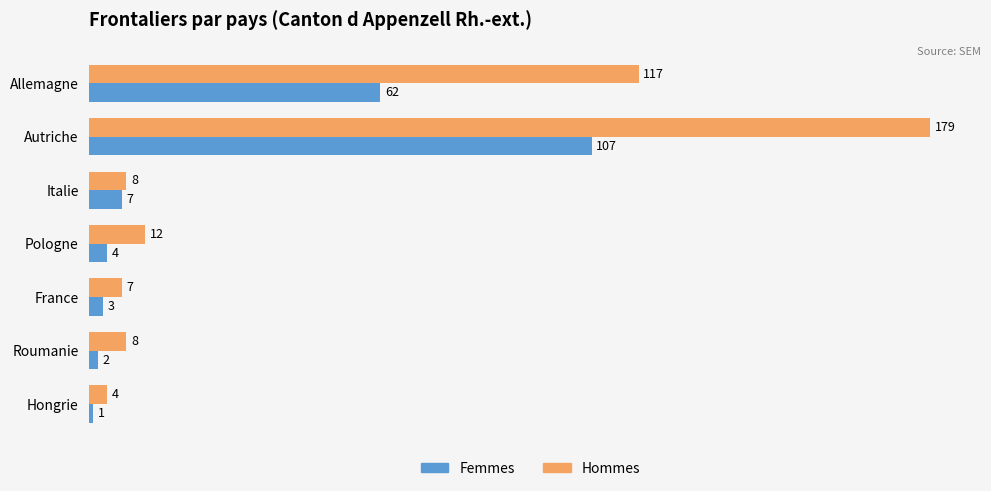

The Hommes series shows 4 at Hongrie. True or false?

True